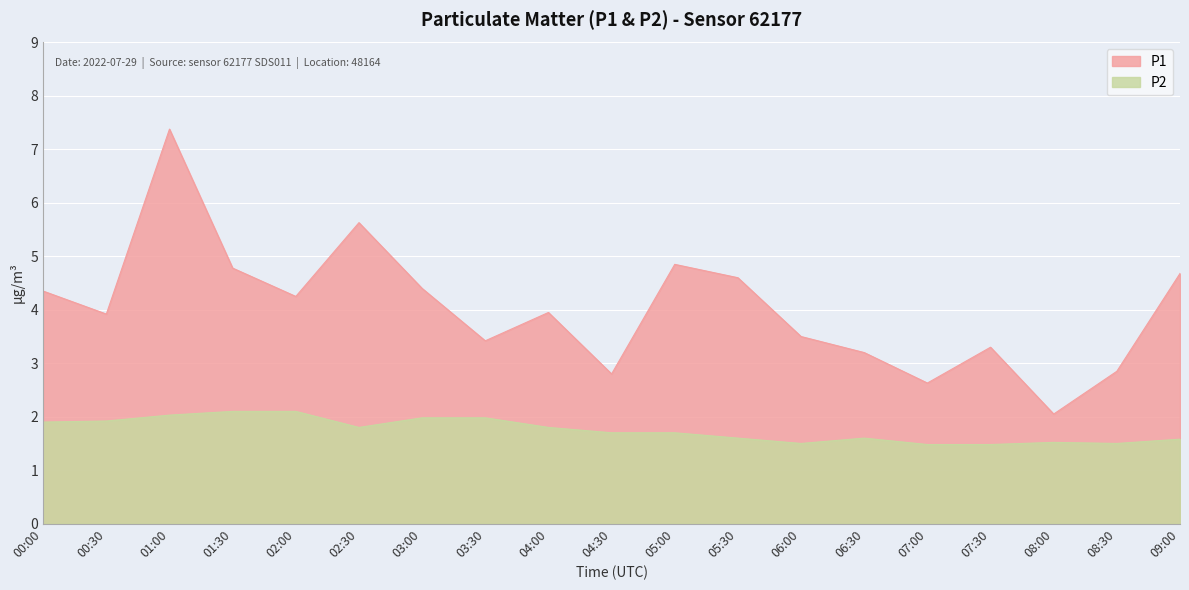

What is the minimum value shown in the chart?

1.5